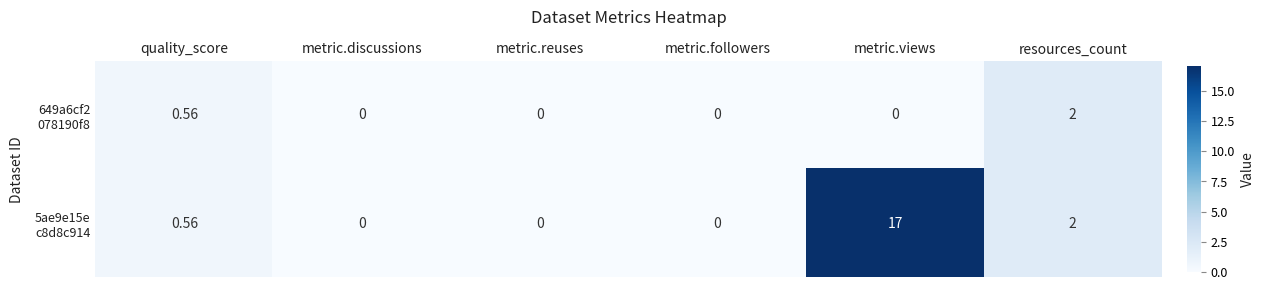

At which category is the sum across all series the highest?

metric.views